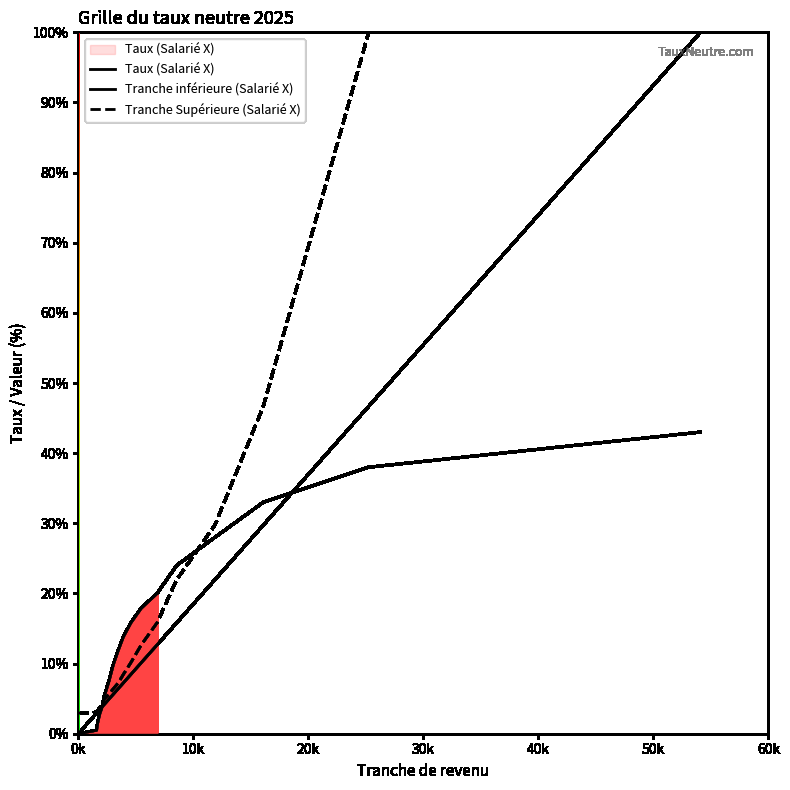

True or false: Tranche Supérieure (Salarié X) and Tranche inférieure (Salarié X) cross at least once.

False